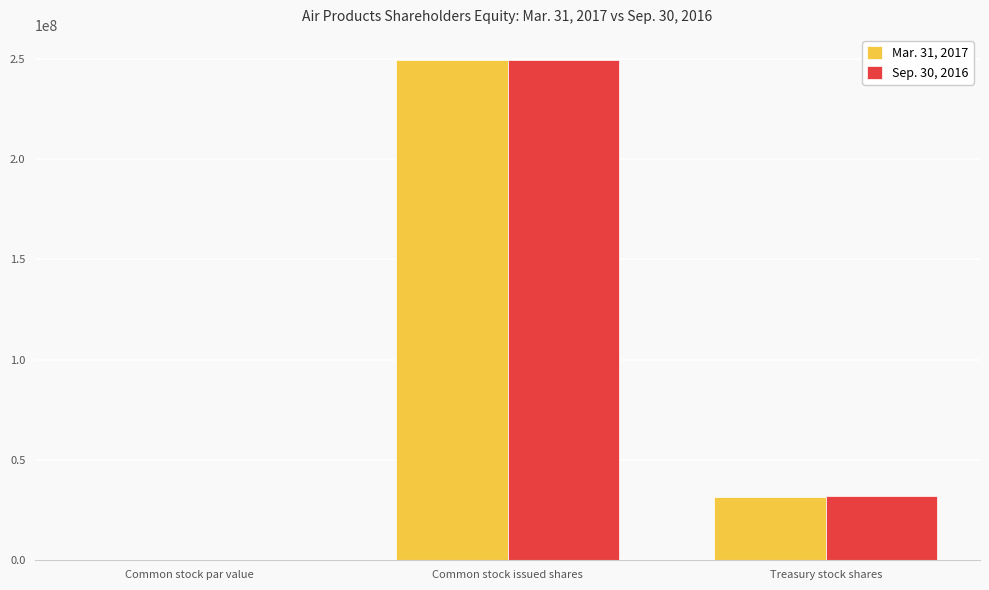

At which label does Sep. 30, 2016 reach its peak?

Common stock issued shares